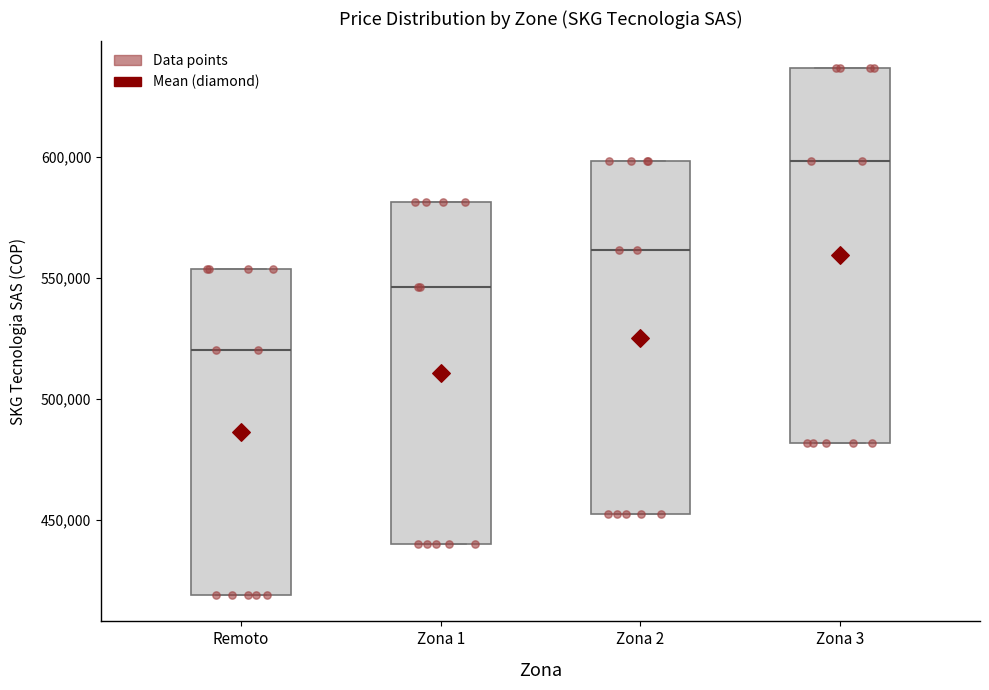

Which box is the tallest, from its lower edge to its upper edge?

Zona 3